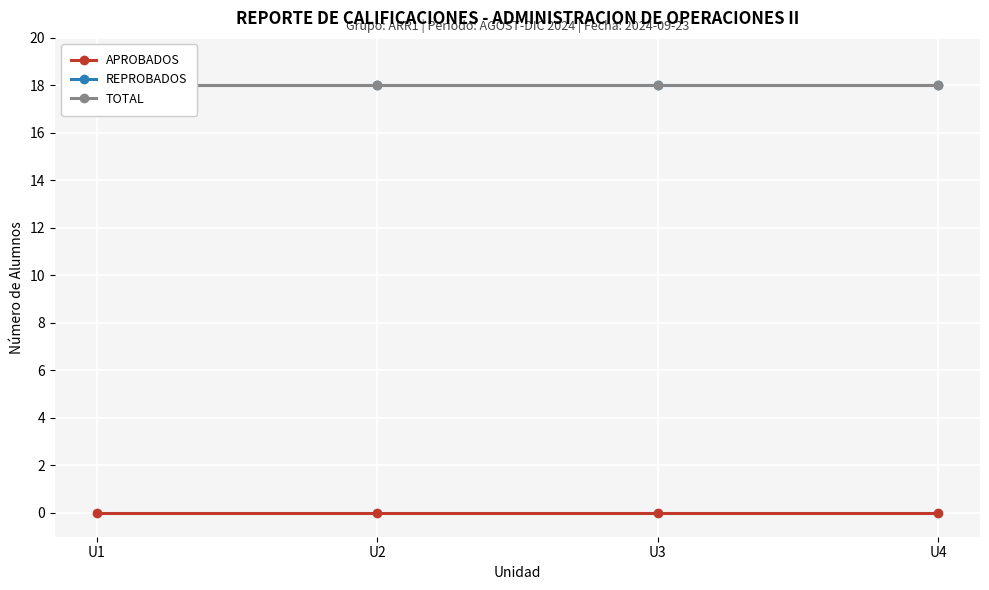

True or false: REPROBADOS and TOTAL intersect in this chart.

False